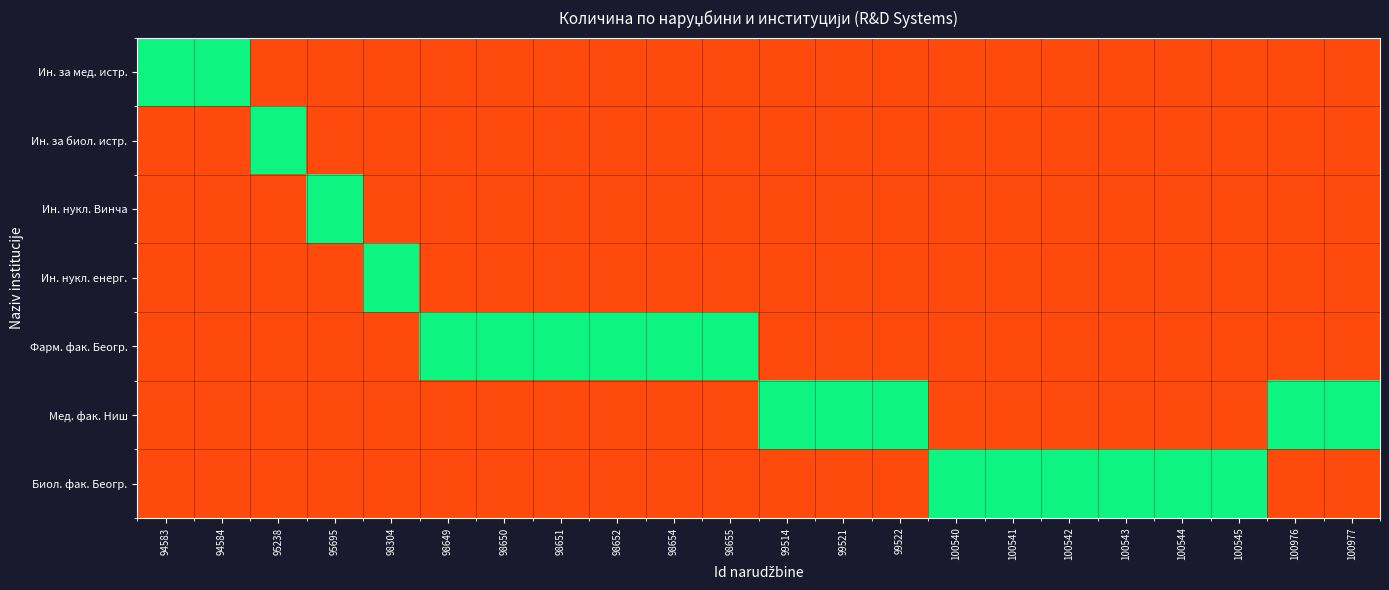

Which series has the largest range (max minus min)?

Институт за медицинска истраживања